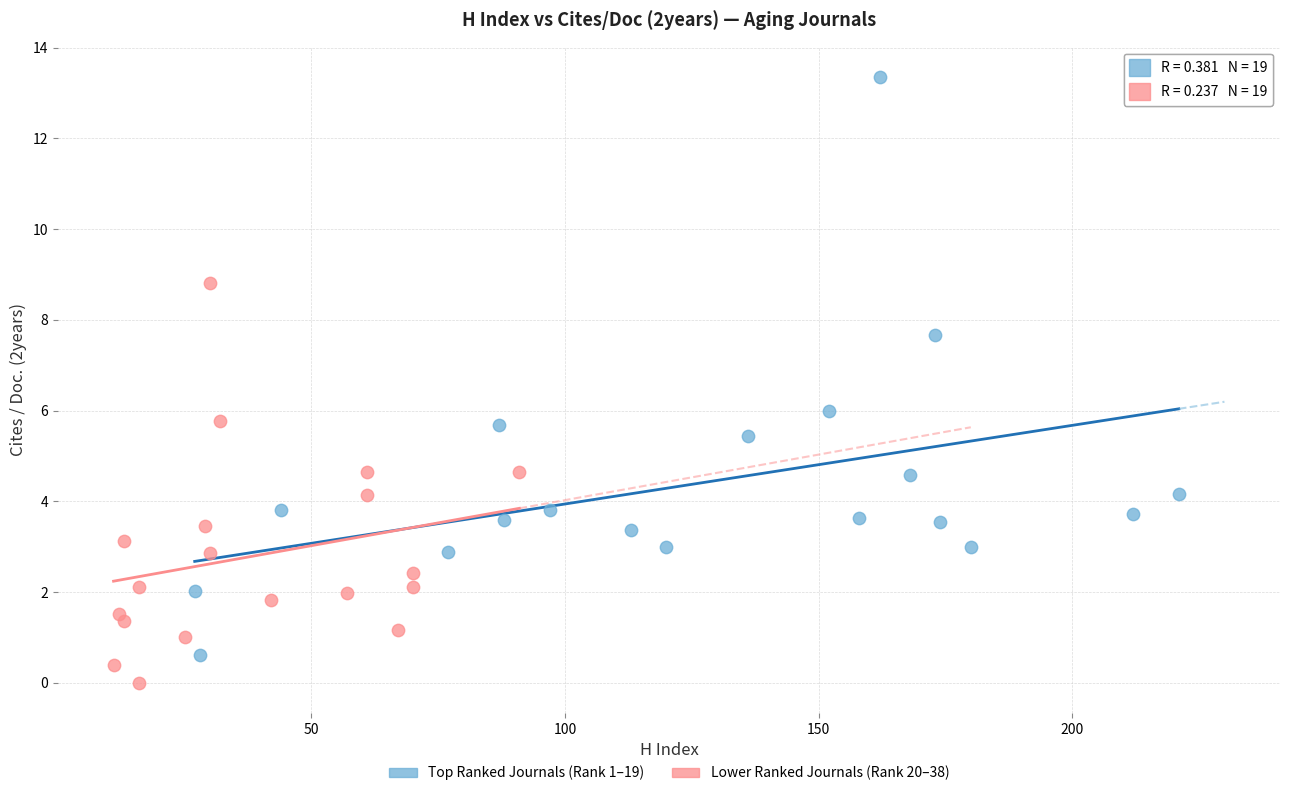

Which series contains the lowest Y value?

Lower Ranked Journals (Rank 20–38)